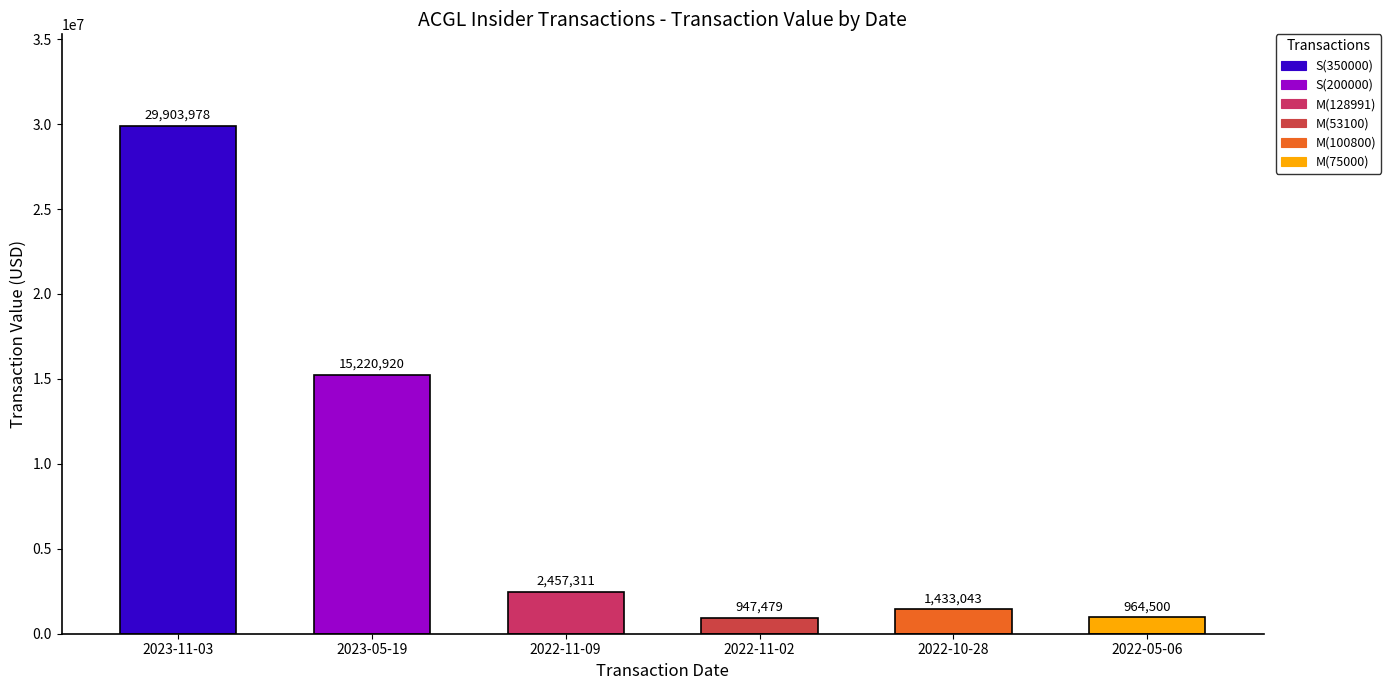

Where is the data nearest to the value 15425728?

2023-05-19